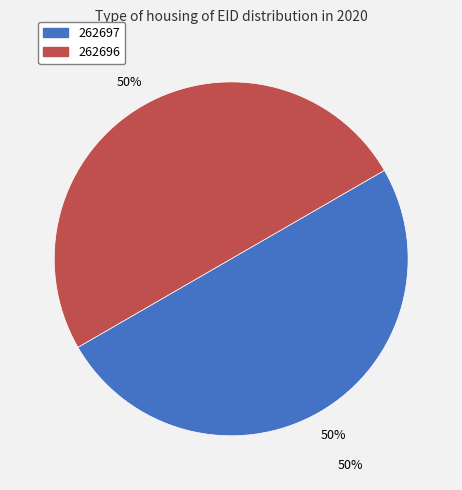

To the nearest percent, what is the combined percentage of 262696 and 262697?

100%